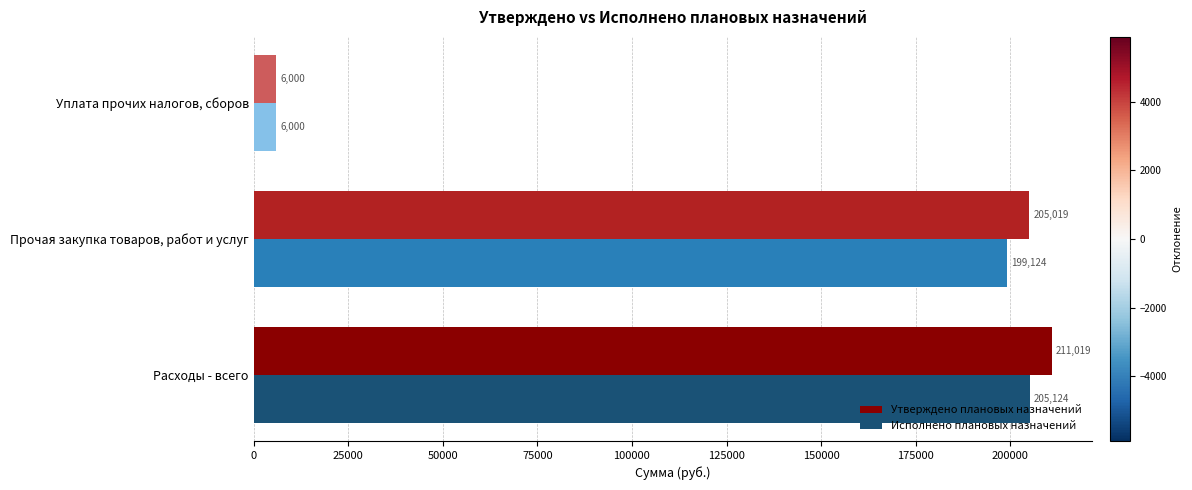

Read the Утверждено плановых назначений value at Расходы - всего.

211018.8